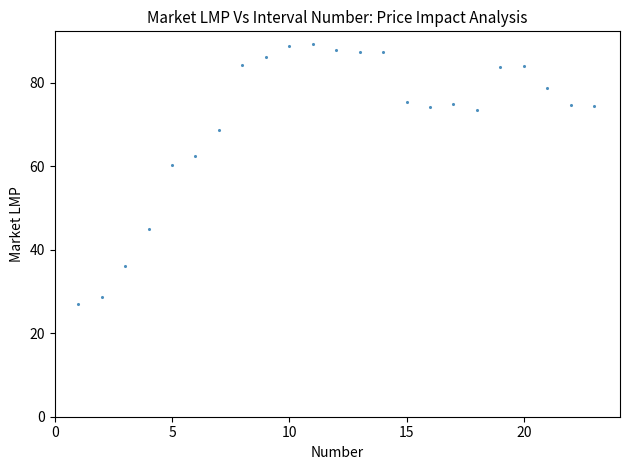

What Y value in the scatter plot is closest to 58?

60.2